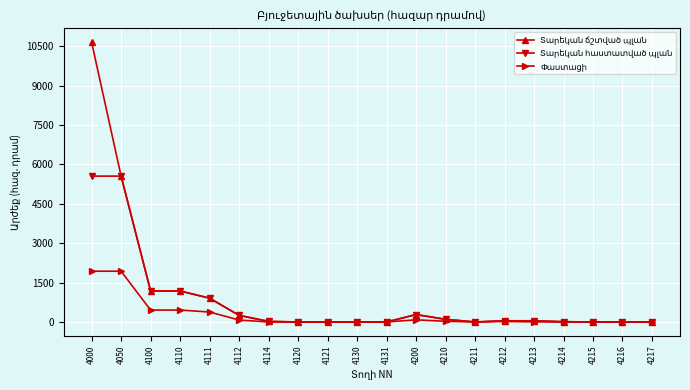

What is the maximum value shown in the chart?

10651.5